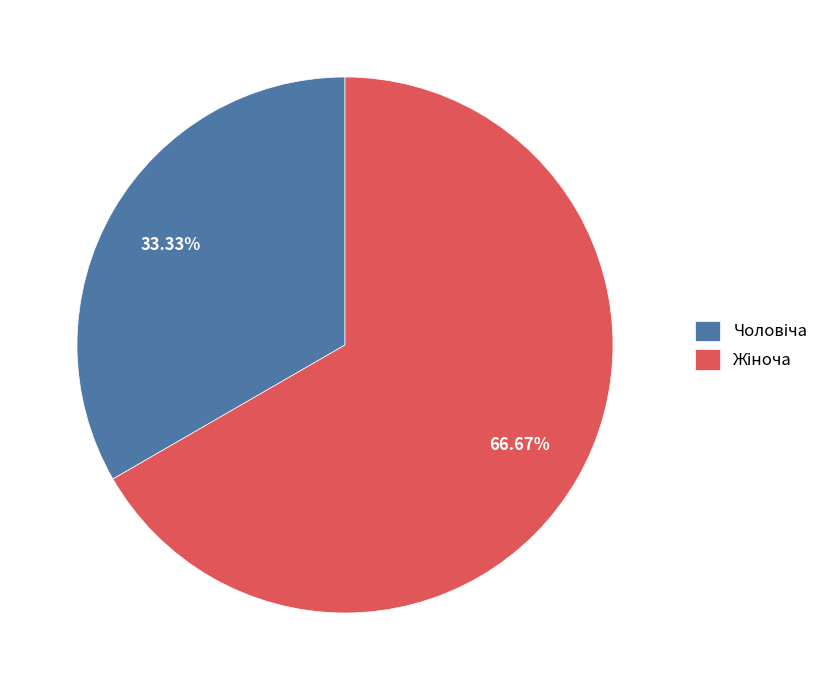

How many slices are in this pie chart?

2